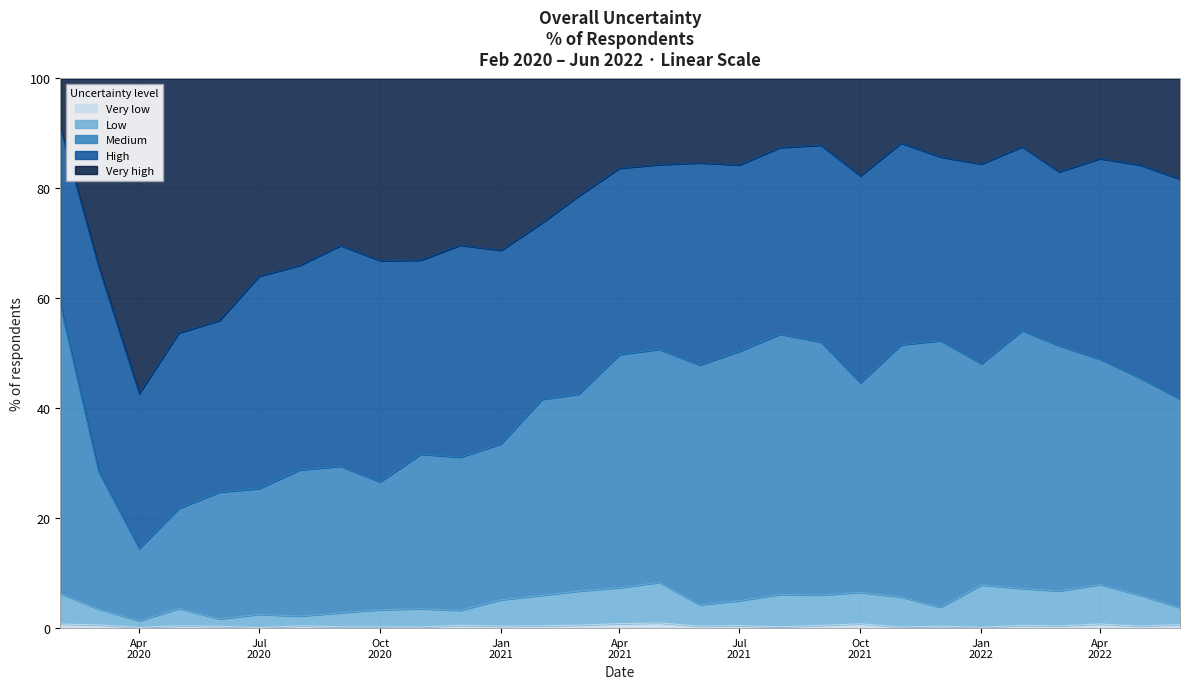

How many interior local valleys does the Very high series have?

7